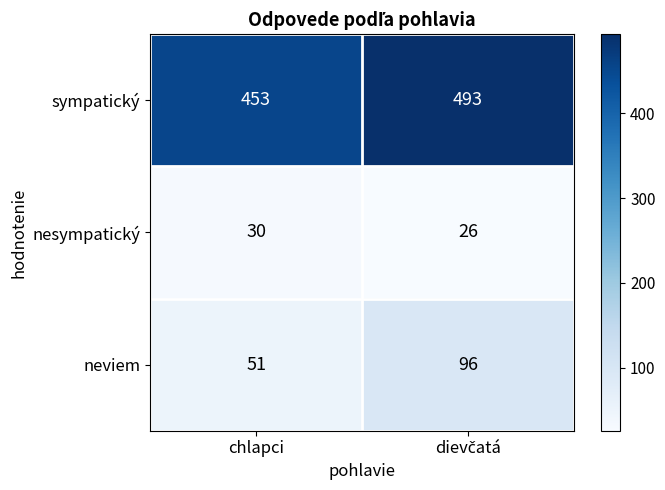

What is the average value of the neviem series?

74